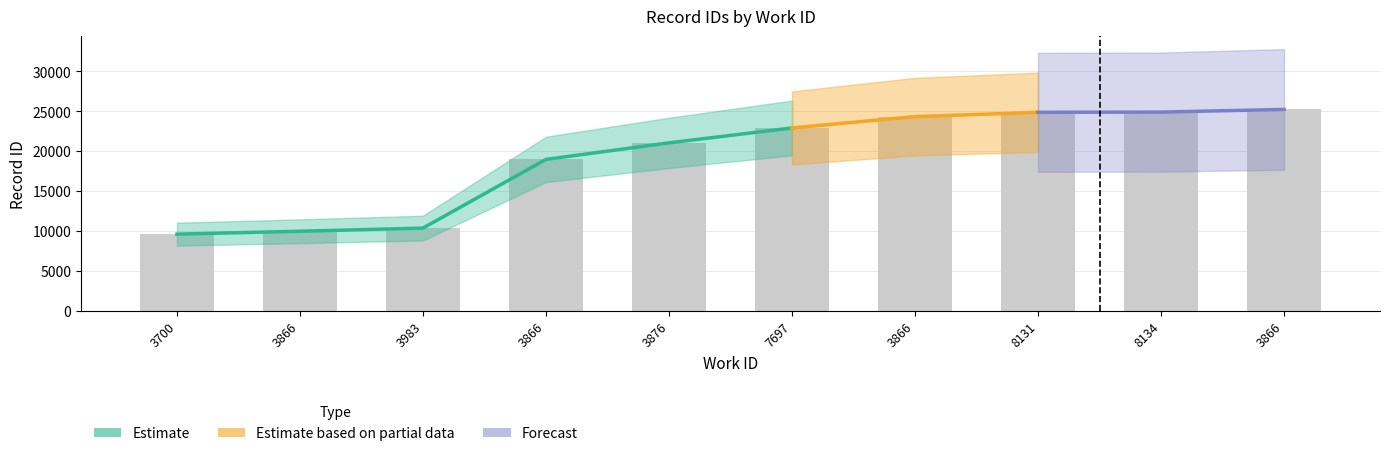

How many categories are shown in the chart?

10